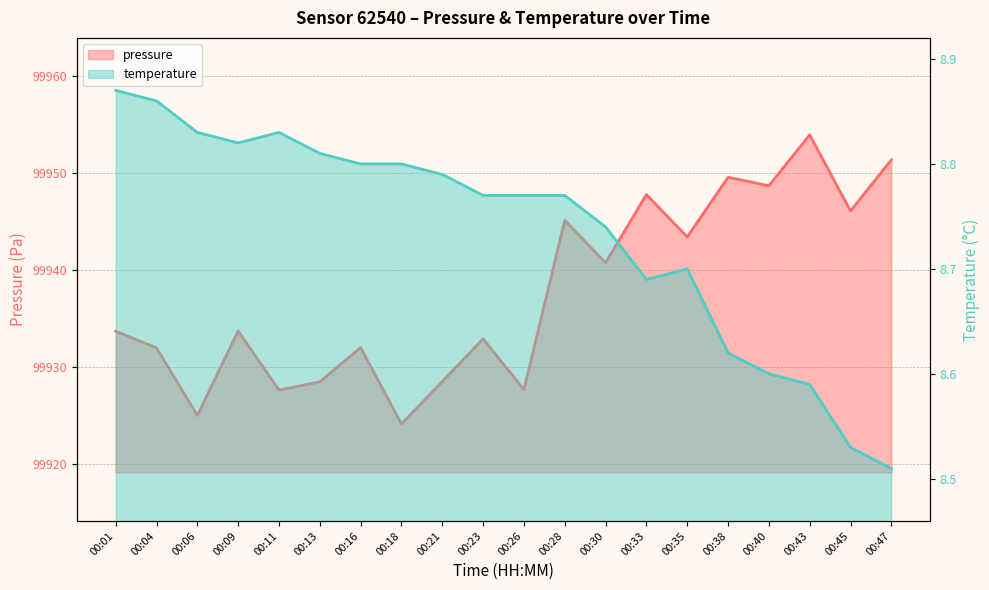

Is the value of pressure at 00:04 greater than the value of temperature at 00:23?

Yes